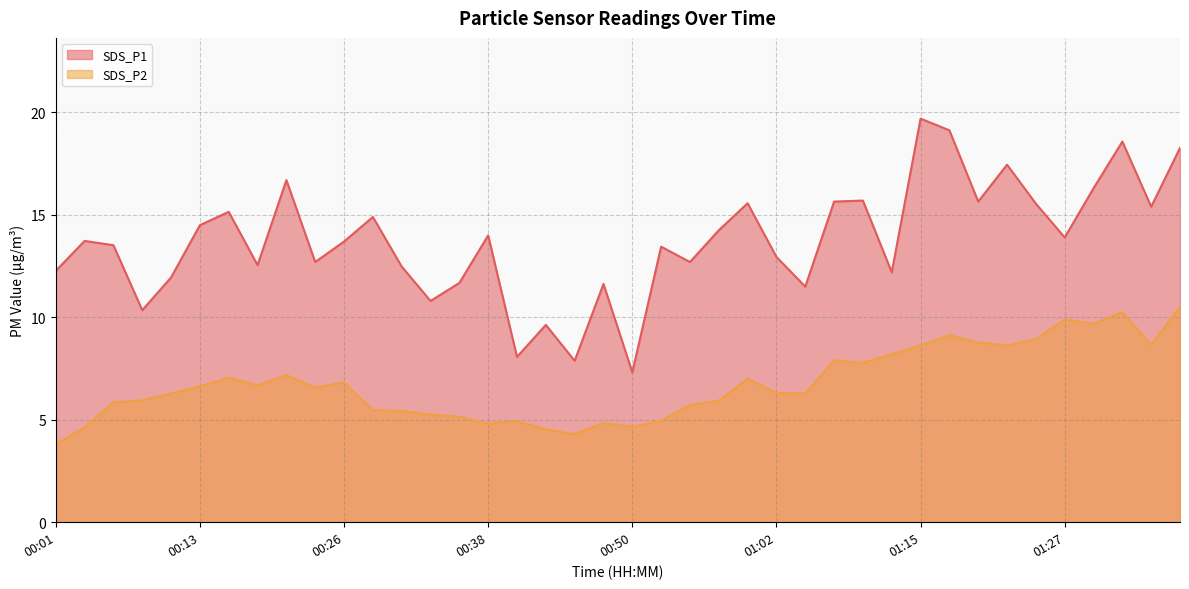

At which category is the sum across all series the highest?

01:32